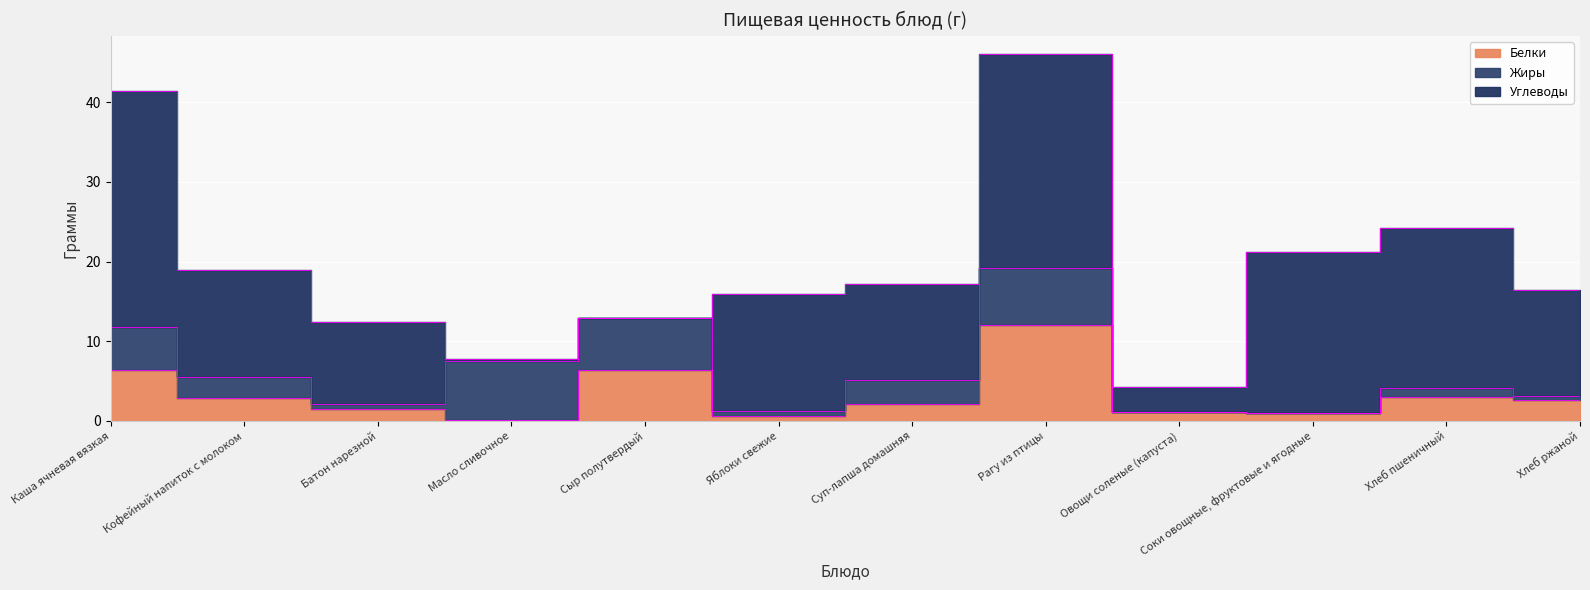

Reading left to right, transcribe all the data shown in this chart.

Белки: 6.4	2.9	1.5	0.2	6.4	0.6	2.1	12.0	1.1	1.0	3.0	2.6
Жиры: 5.4	2.6	0.6	7.4	6.5	0.6	3.1	7.2	0.0	0.0	1.2	0.5
Углеводы: 29.6	13.5	10.3	0.2	0.0	14.7	12.0	26.8	3.2	20.2	20.0	13.4